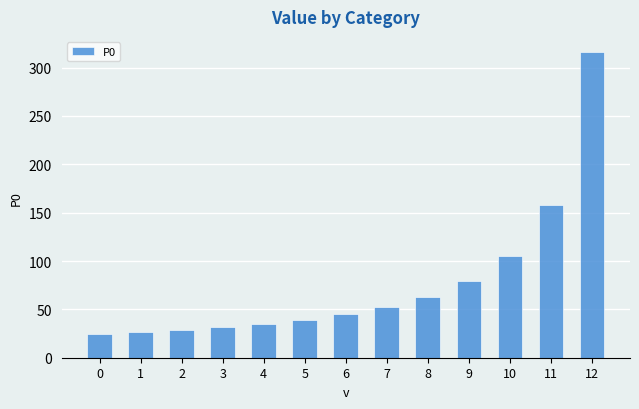

Between 6 and 10, which is larger?

10